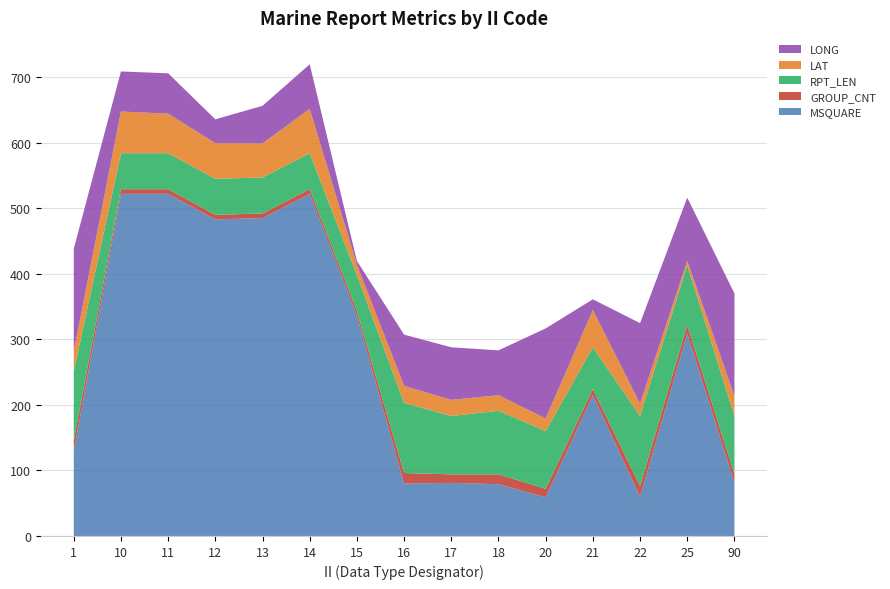

Reading left to right, transcribe all the data shown in this chart.

MSQUARE: 129.0	522.0	522.0	483.0	485.0	522.0	336.0	80.0	81.0	79.0	59.0	215.0	60.0	309.0	81.0
GROUP_CNT: 16.0	7.0	7.0	7.0	7.0	7.0	7.0	16.0	13.0	15.0	13.0	9.0	16.0	13.0	13.0
RPT_LEN: 106.0	55.0	55.0	55.0	55.0	55.0	55.0	107.0	89.0	97.0	88.0	64.0	107.0	91.0	89.0
LAT: 30.7	63.6	60.3	54.3	52.0	67.6	15.9	26.0	24.7	23.8	19.3	56.7	18.9	6.7	30.7
LONG: 156.4	61.1	61.6	36.4	57.3	68.1	5.7	78.2	80.2	68.4	137.4	16.4	122.8	96.5	156.4